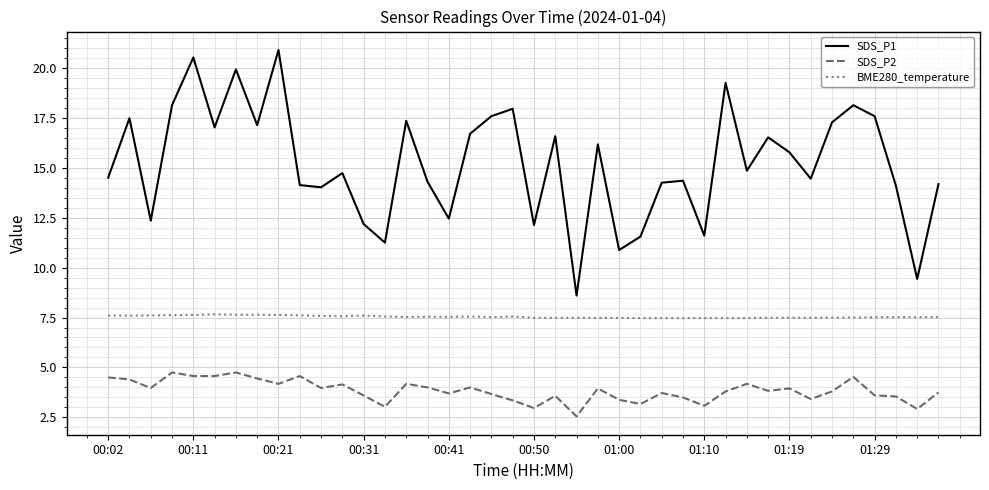

What is the highest value of the SDS_P1 series?

20.9